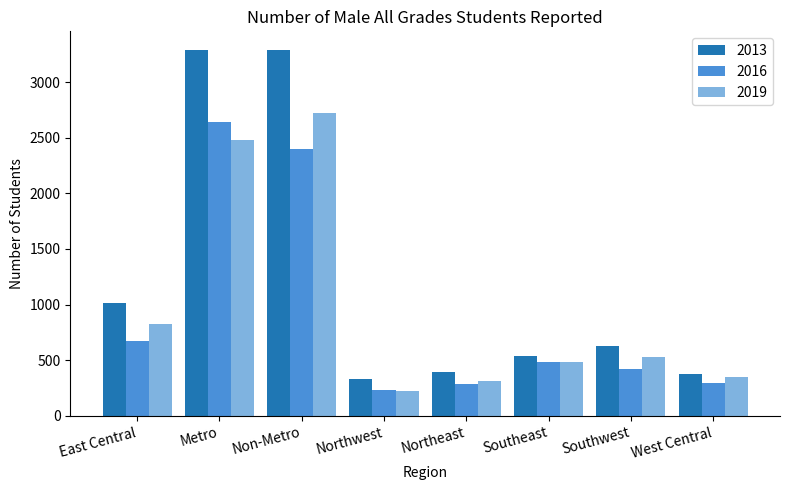

Does the chart contain any negative values?

No